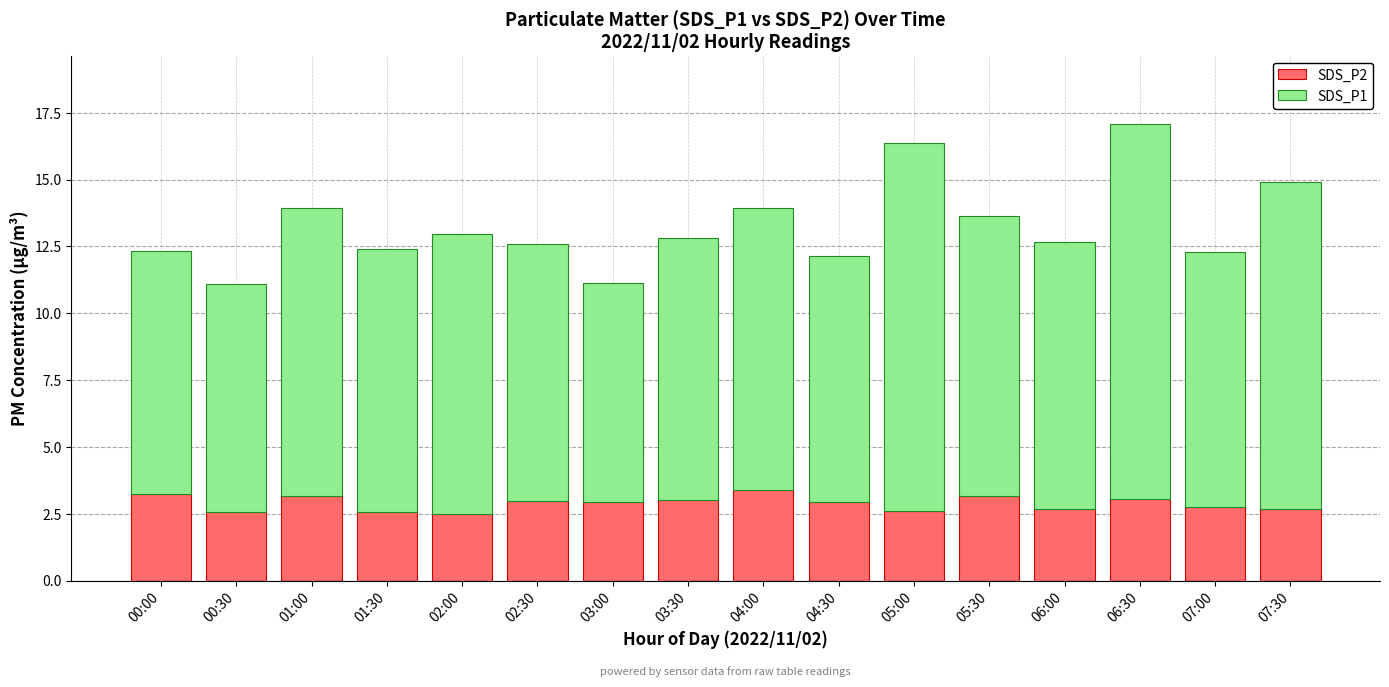

The SDS_P2 series shows 3.0 at 02:30. True or false?

True